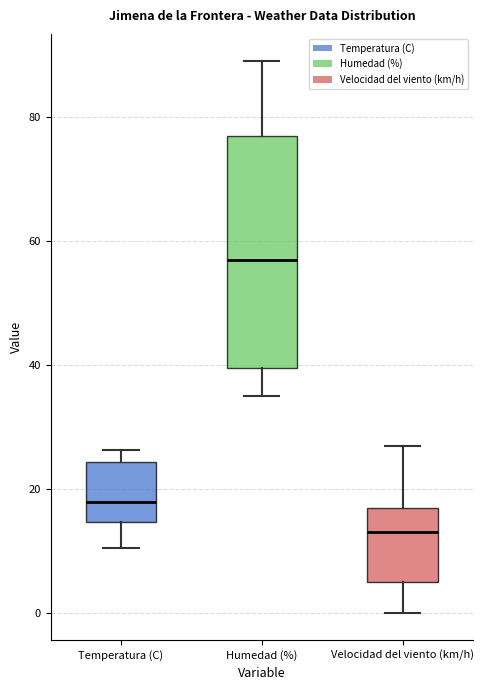

Reading left to right, transcribe this box plot: for each box, give where its median line is, the range the box spans, and where its two whiskers end, as read against the y-axis. The values are not printed on the chart, so give them approximately, as read against the axis.

Temperatura (C): median 18, box 14 to 24, whiskers 10 to 26
Humedad (%): median 58, box 40 to 78, whiskers 36 to 90
Velocidad del viento (km/h): median 14, box 6 to 18, whiskers 0 to 28